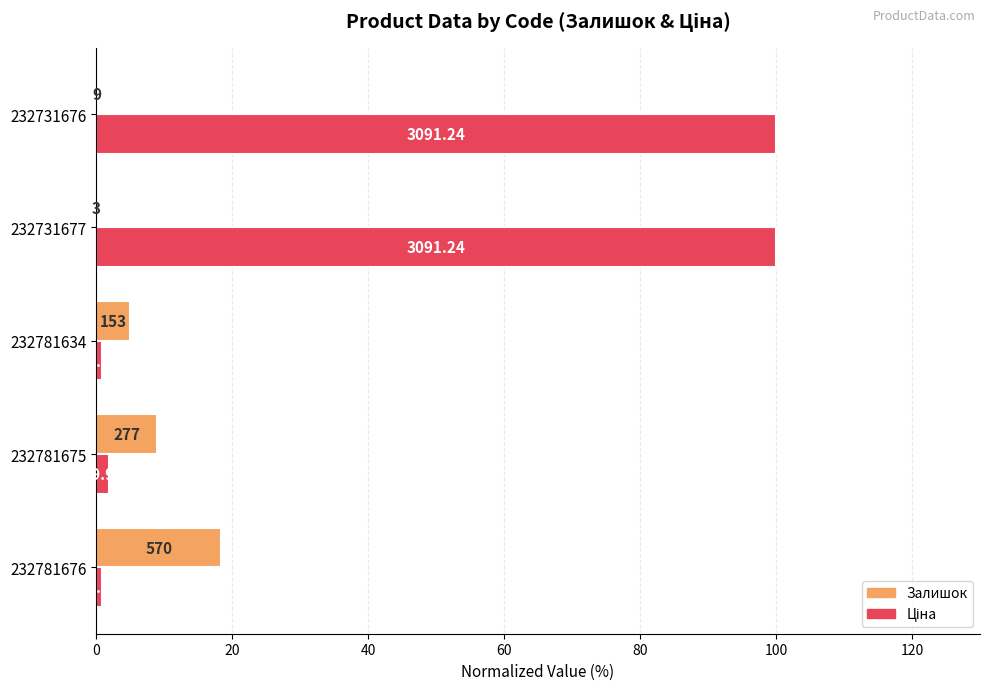

How many bars are there in each group?

2